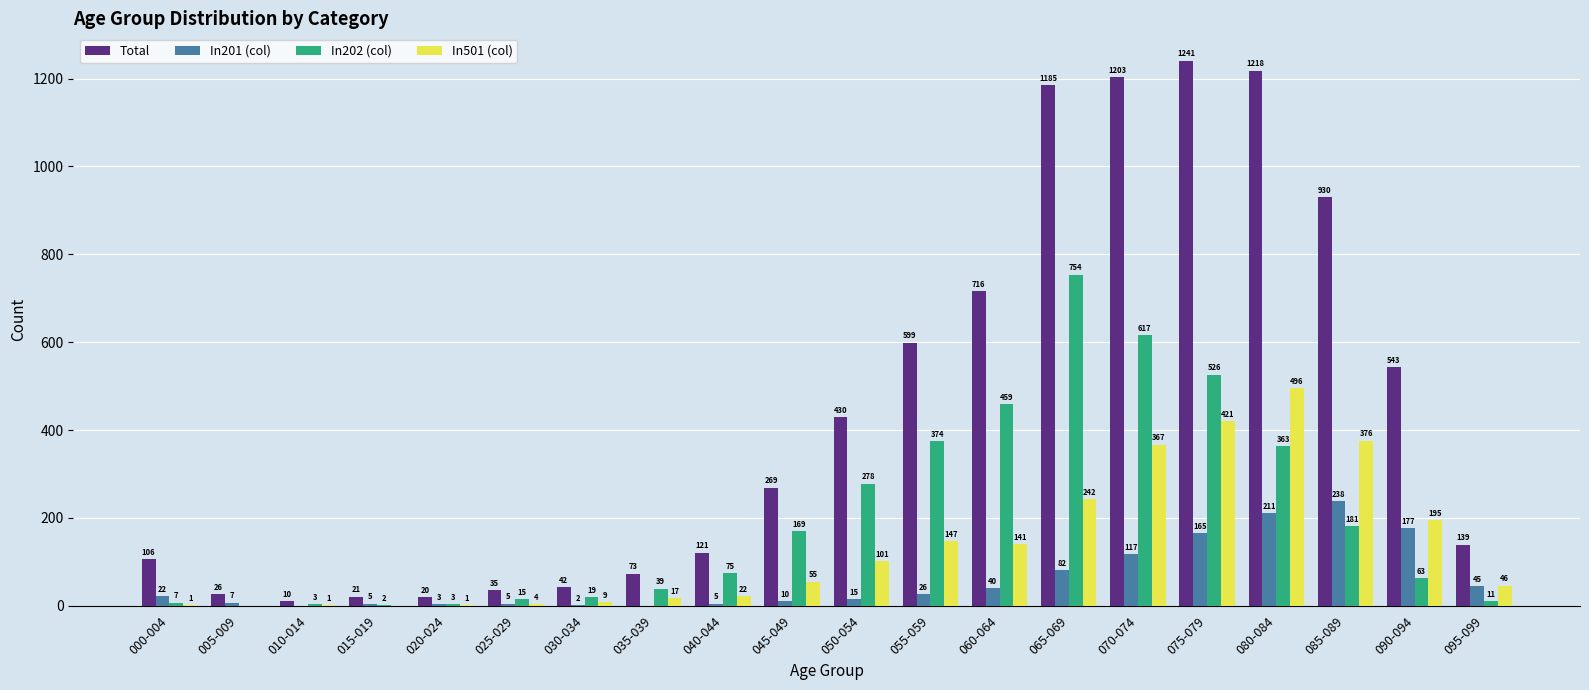

How many positive values does the In201 (col) series have?

18